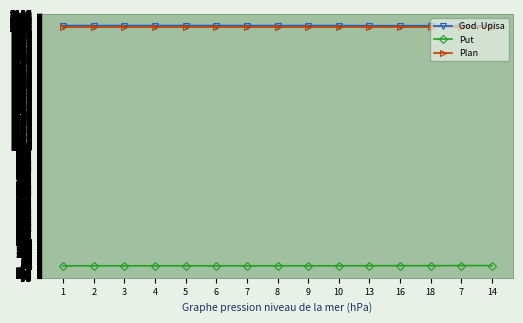

True or false: God. Upisa and Plan intersect in this chart.

False